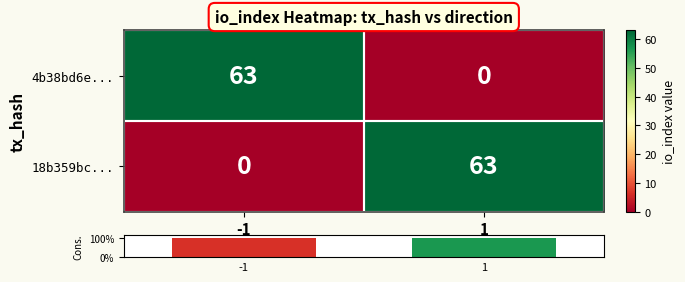

At 1, list the series in order from smallest to largest.

4b38bd6e..., 18b359bc...